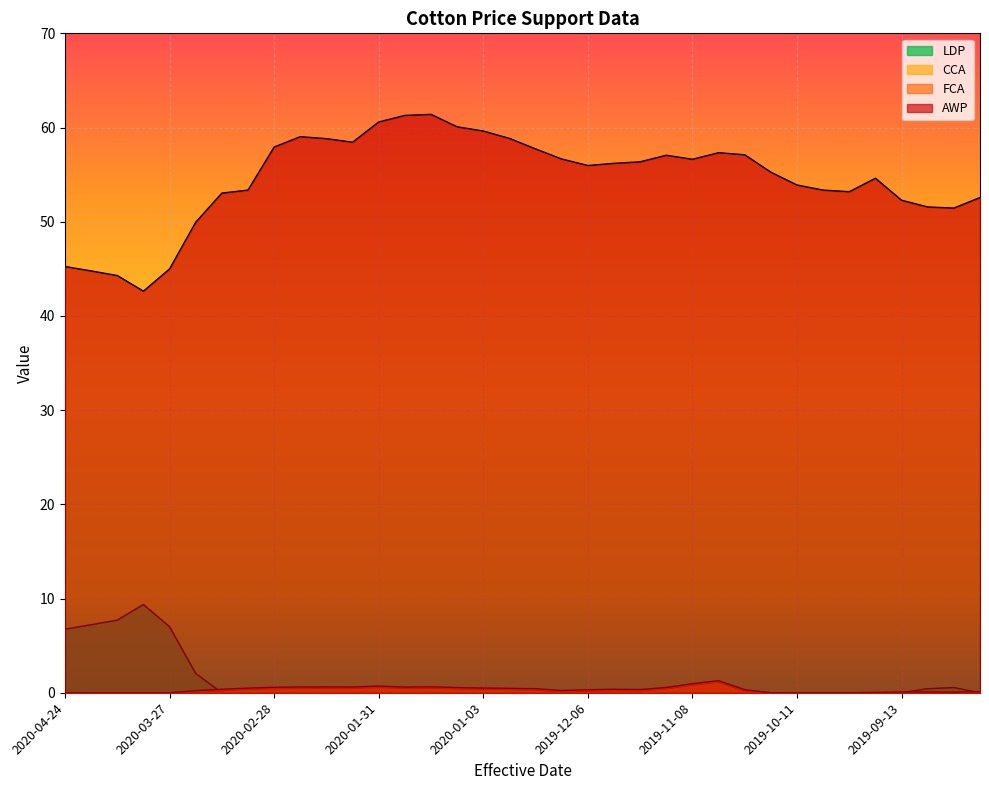

Rank the series by their maximum value, from highest to lowest.

AWP, LDP, FCA, CCA